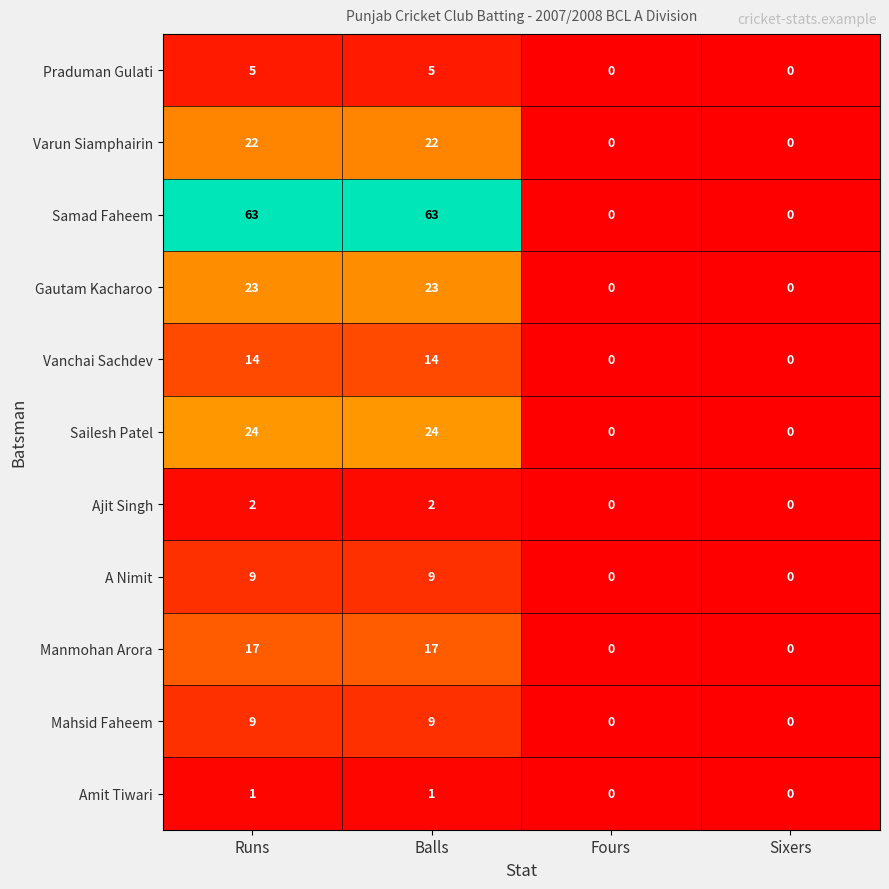

What is the maximum value shown in the chart?

63